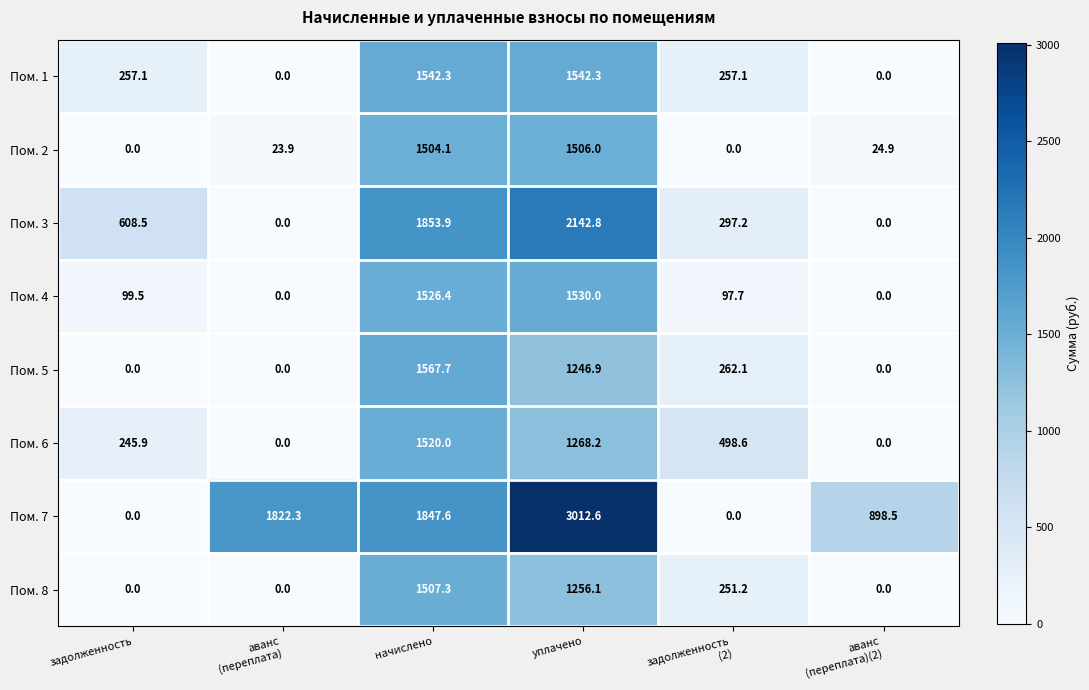

Which series has the widest spread of values?

Пом. 7